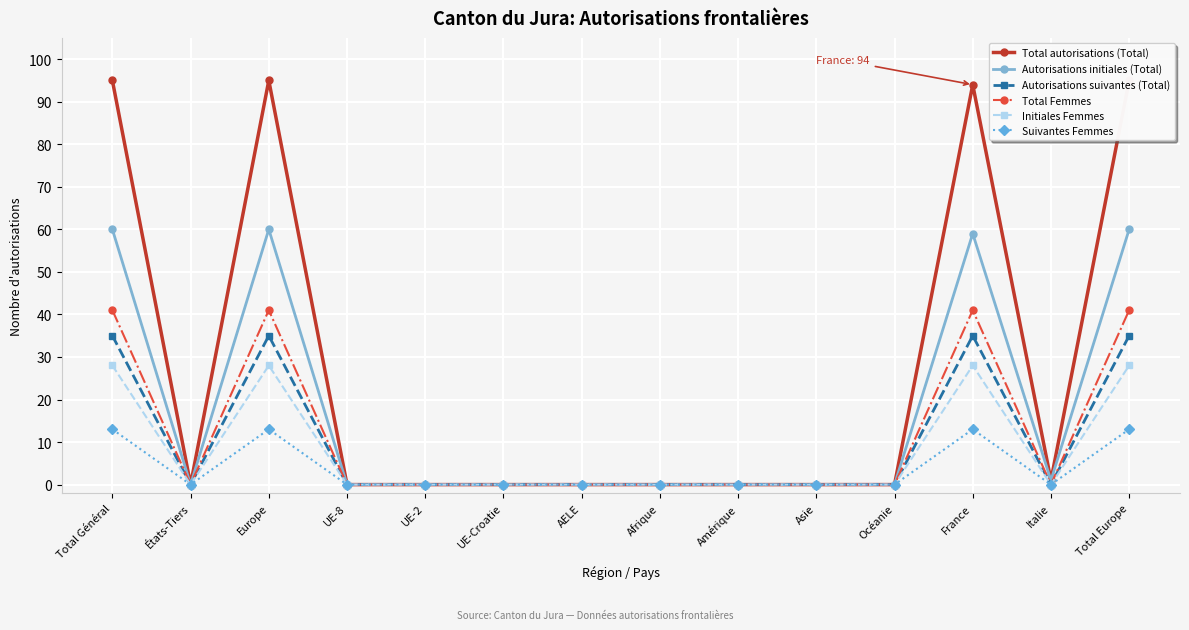

How many values in the Autorisations suivantes (Total) series exceed 0?

4